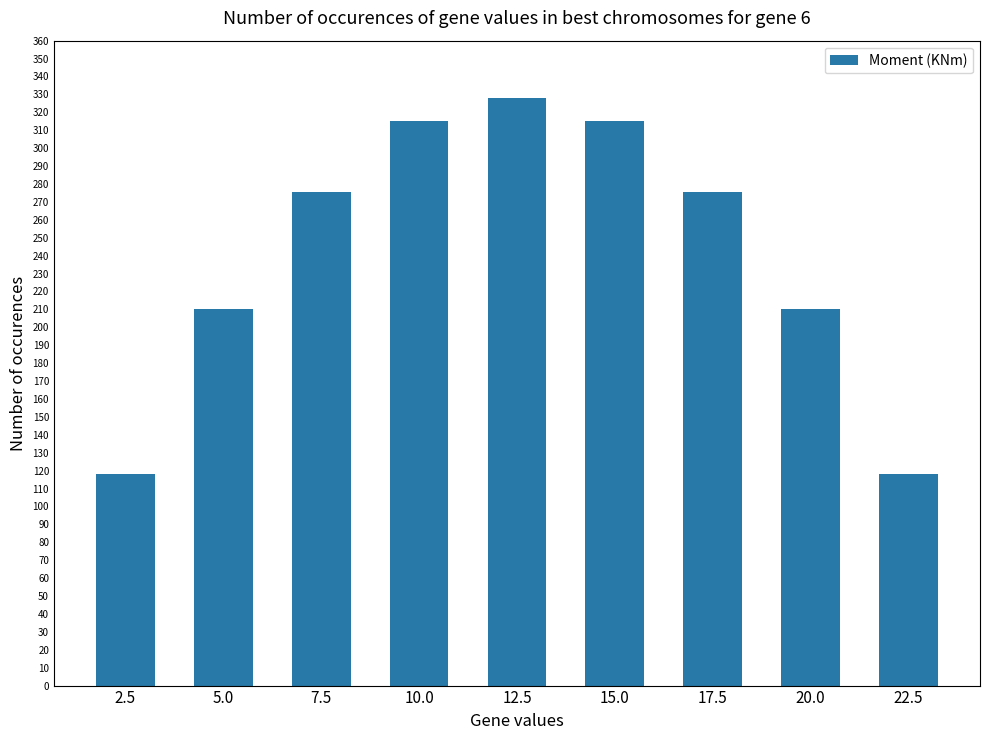

Does the chart contain any negative values?

No